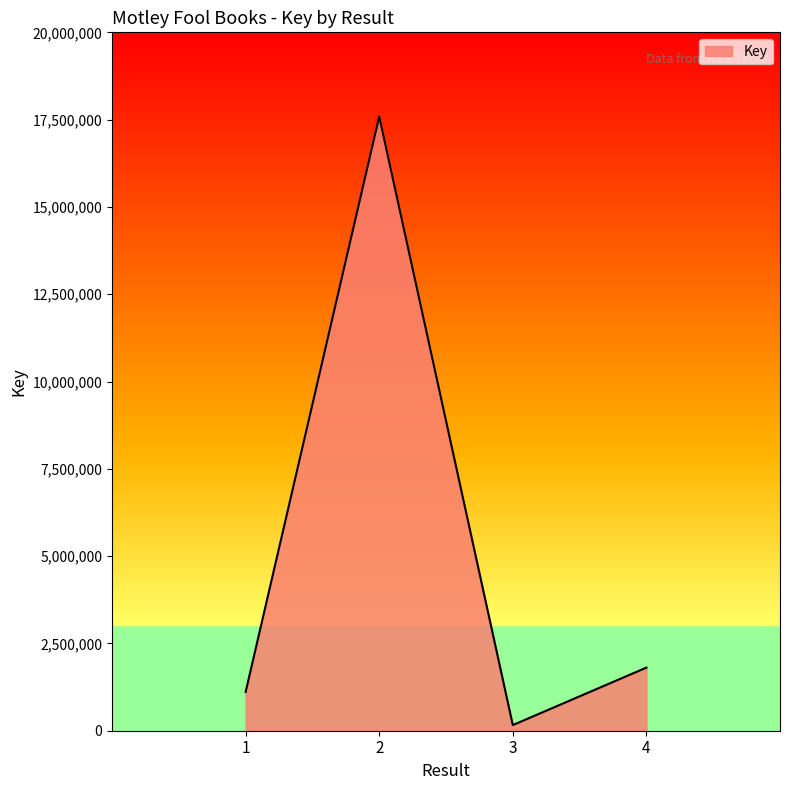

Which category has the highest value across all series?

2